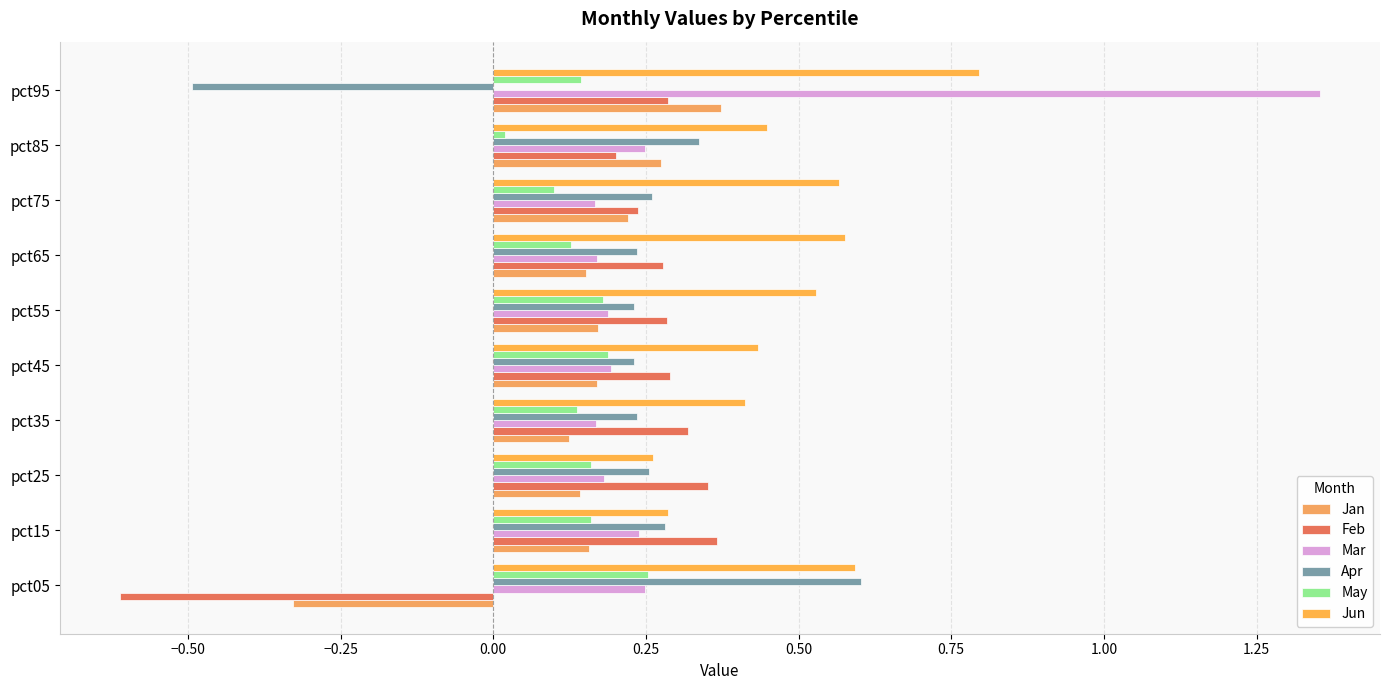

Count the Apr values in the range 0 to 1.

9